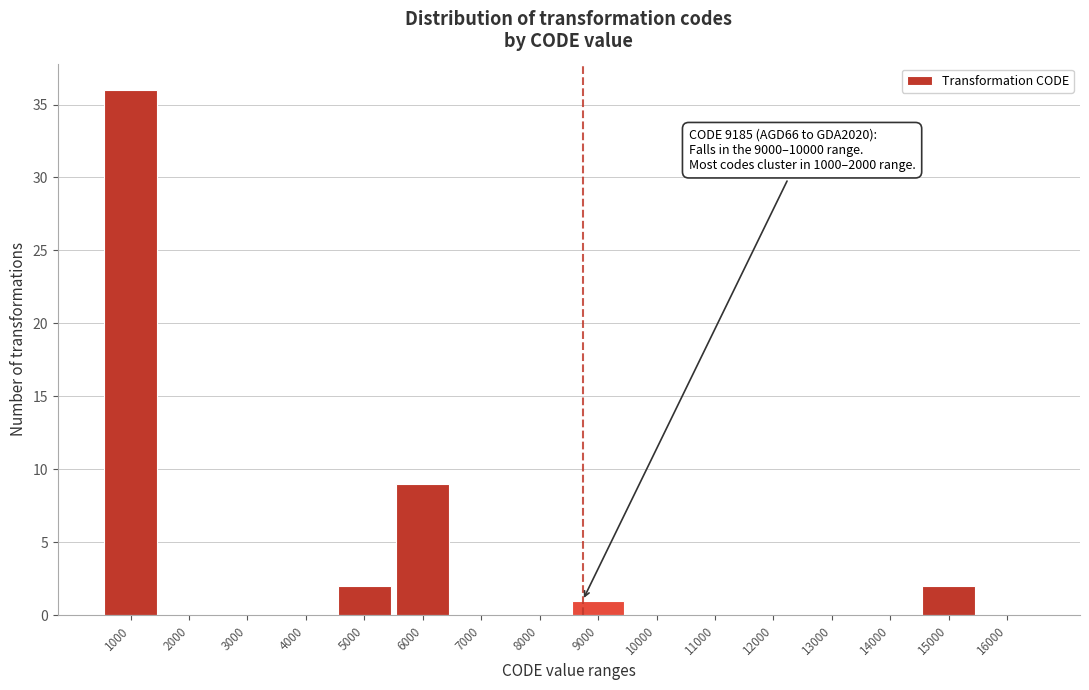

Reading left to right, list all the values displayed in this chart.

1000=36	2000=0	3000=0	4000=0	5000=2	6000=9	7000=0	8000=0	9000=1	10000=0	11000=0	12000=0	13000=0	14000=0	15000=2	16000=0